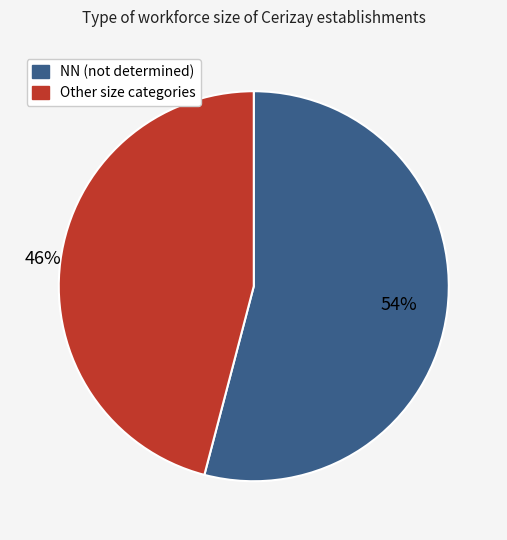

To the nearest percent, what is the difference between the largest and smallest slice percentages?

8%